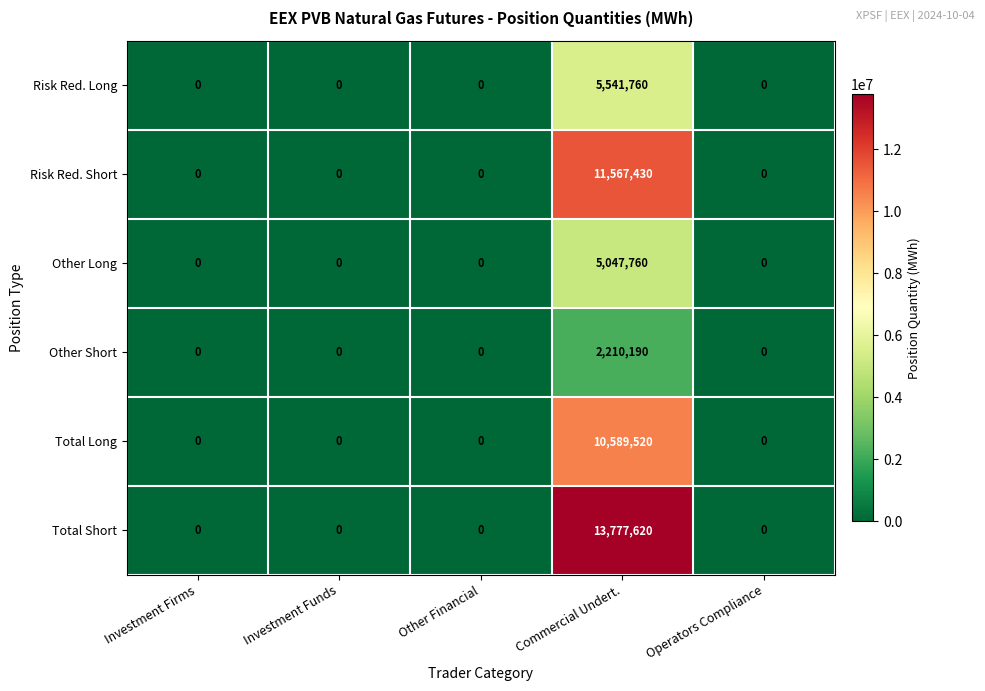

The Other Short series shows -1169690 at Operators Compliance. True or false?

False